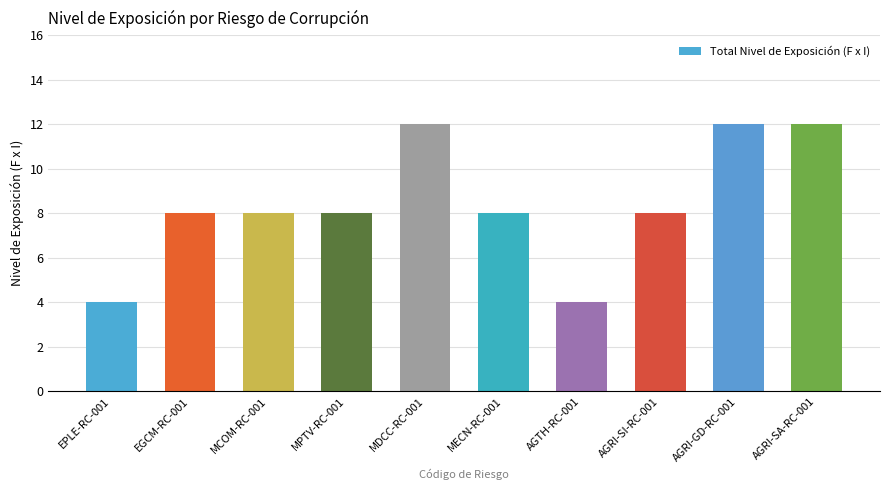

What is the label of the 9th bar from the left?

AGRI-GD-RC-001